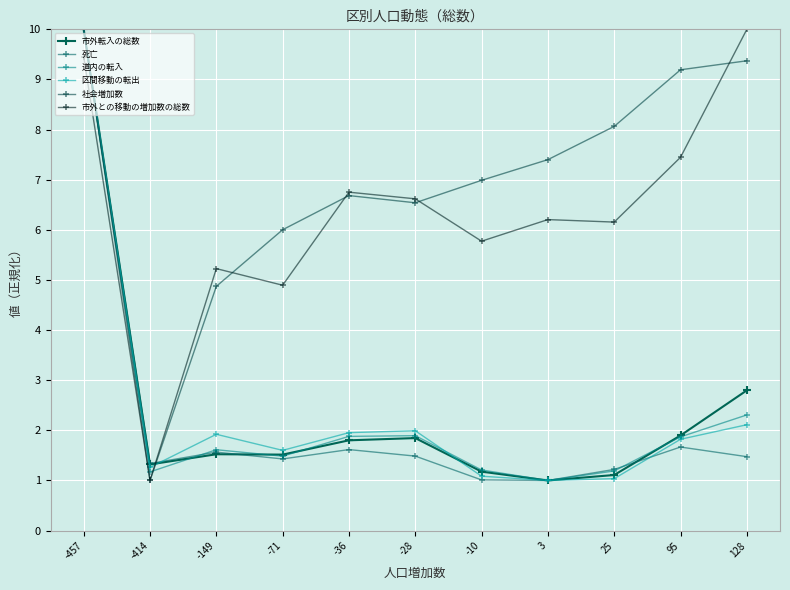

At how many categories does at least one series exceed 1?

11